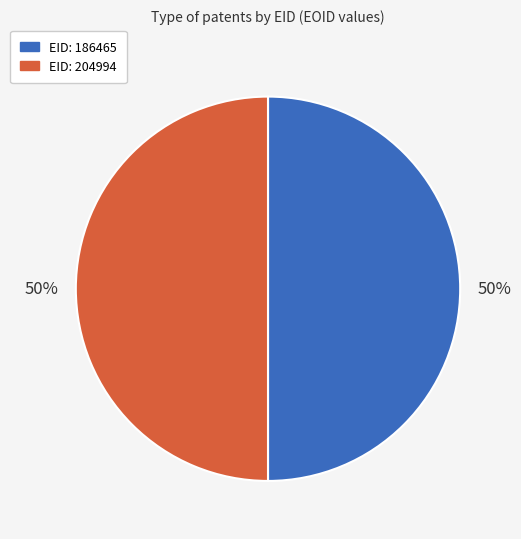

Do EID: 186465 and EID: 204994 together represent more than half of the pie?

Yes